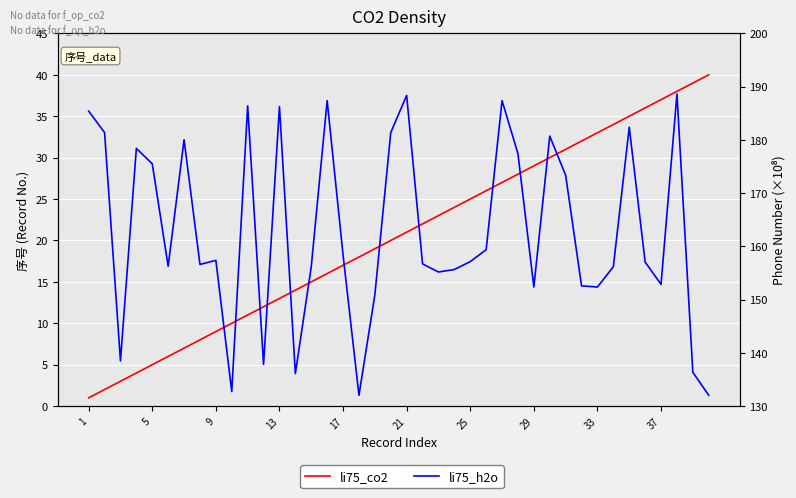

True or false: li75_h2o and li75_co2 intersect in this chart.

False